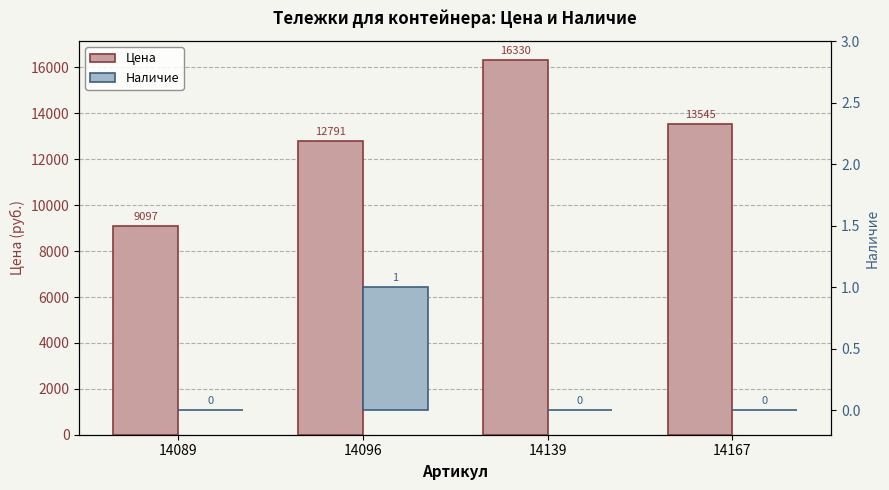

Which series has the largest total across all categories?

Цена